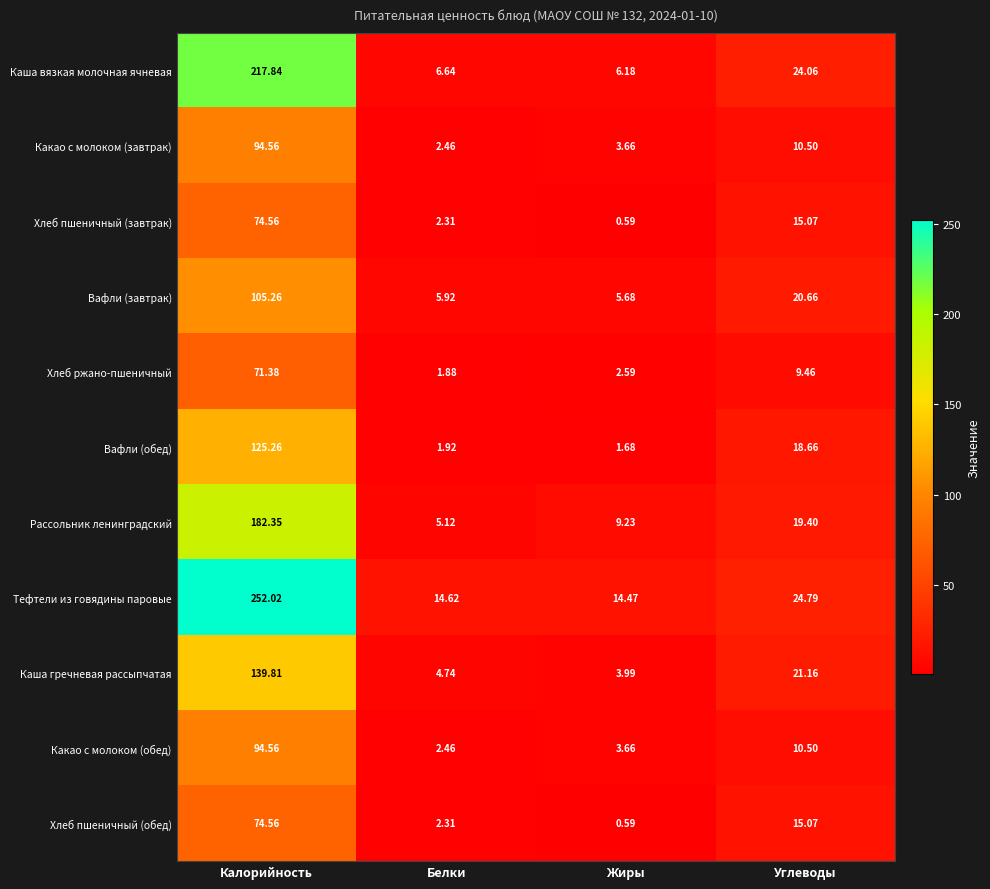

Where is Вафли (обед) nearest to the value 63?

Углеводы